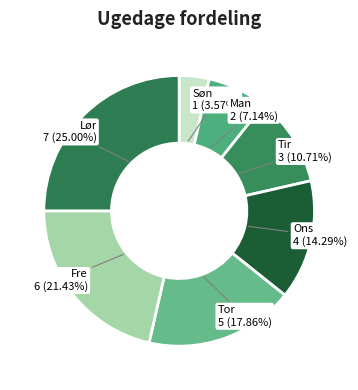

Count the number of slices in the pie.

7